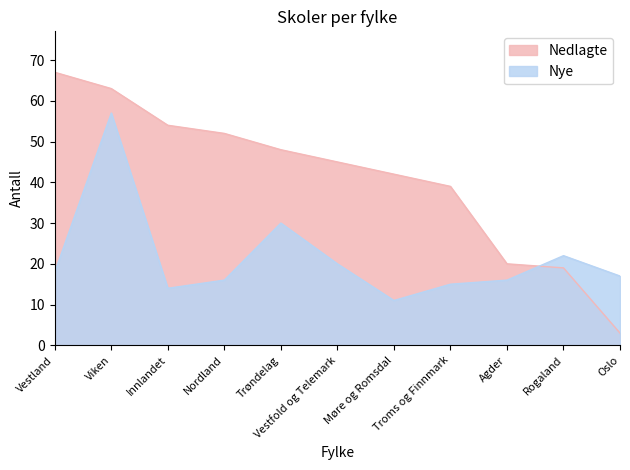

Reading left to right, list all the values displayed in this chart.

Nedlagte: Vestland=67	Viken=63	Innlandet=54	Nordland=52	Trøndelag=48	Vestfold og Telemark=45	Møre og Romsdal=42	Troms og Finnmark=39	Agder=20	Rogaland=19	Oslo=3
Nye: Vestland=18	Viken=57	Innlandet=14	Nordland=16	Trøndelag=30	Vestfold og Telemark=20	Møre og Romsdal=11	Troms og Finnmark=15	Agder=16	Rogaland=22	Oslo=17